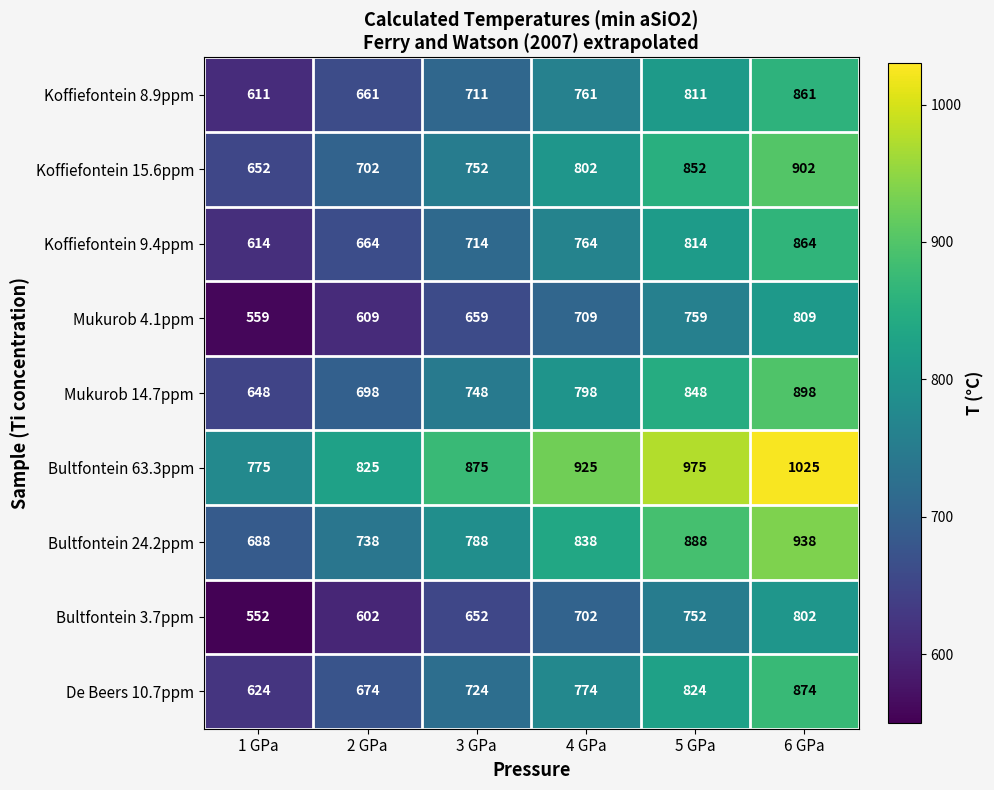

At 6 GPa, list the series in order from smallest to largest.

Bultfontein 3.7ppm, Mukurob 4.1ppm, Koffiefontein 8.9ppm, Koffiefontein 9.4ppm, De Beers 10.7ppm, Mukurob 14.7ppm, Koffiefontein 15.6ppm, Bultfontein 24.2ppm, Bultfontein 63.3ppm